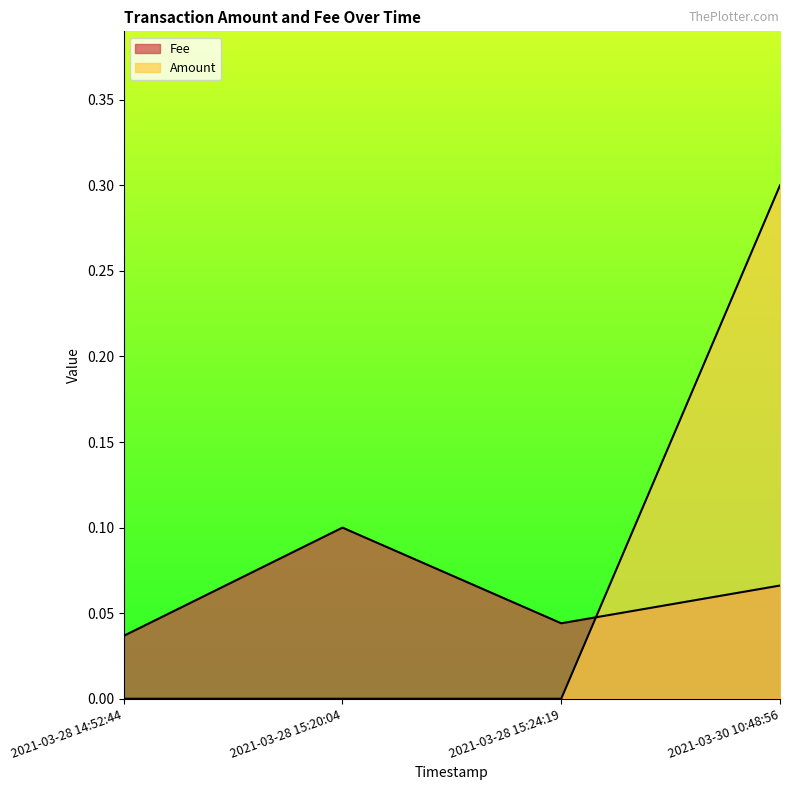

At which category is the sum across all series the highest?

2021-03-30 10:48:56